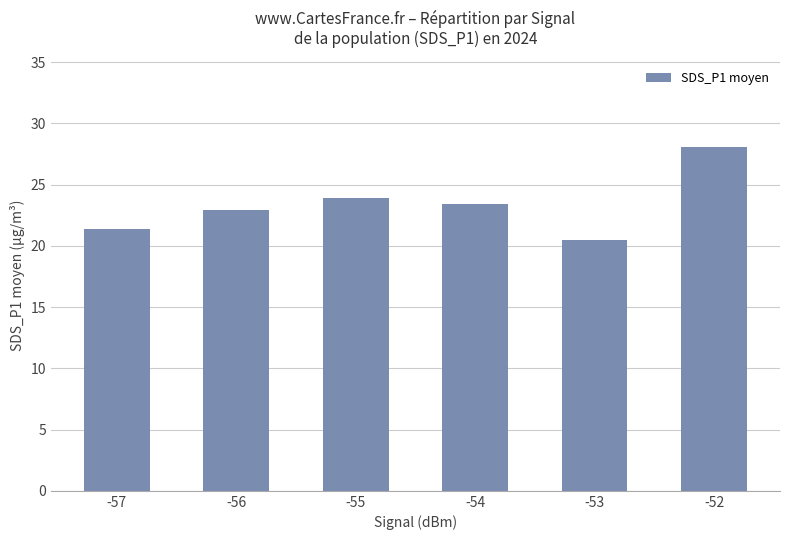

List the labels in order of value, largest first.

-52, -55, -54, -56, -57, -53